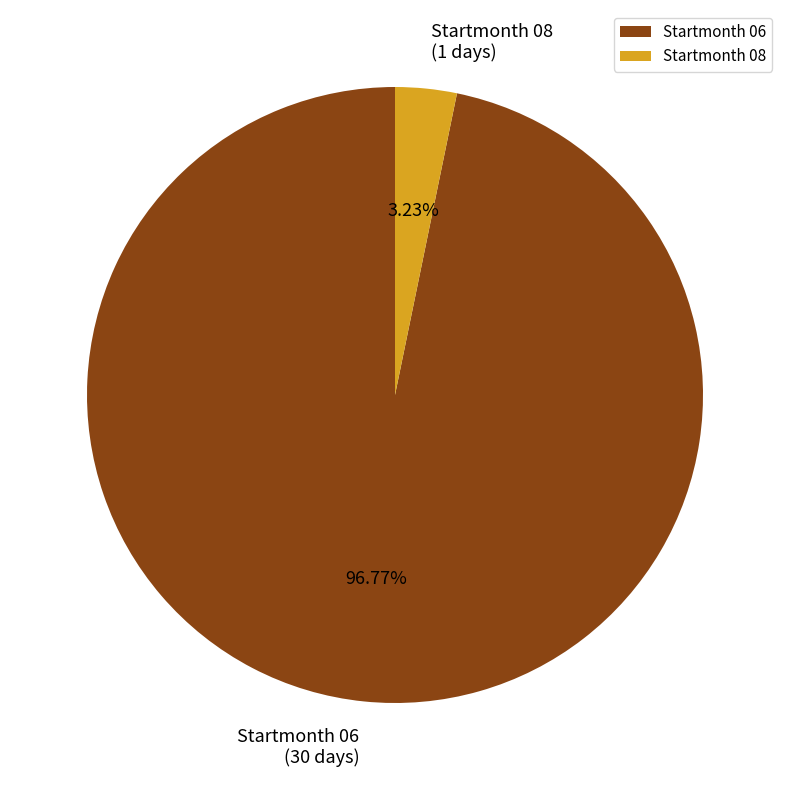

What is the largest slice in the pie chart?

Startmonth 06